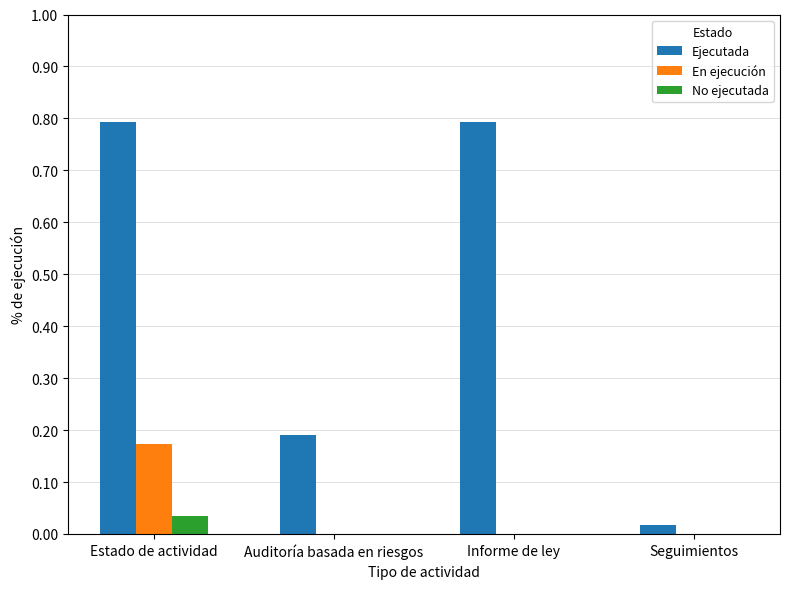

Which series has the largest range (max minus min)?

Ejecutada